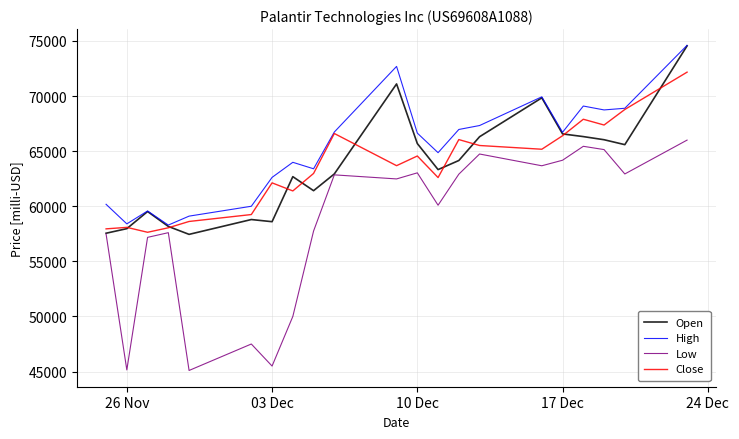

What is the smallest value displayed?

45100